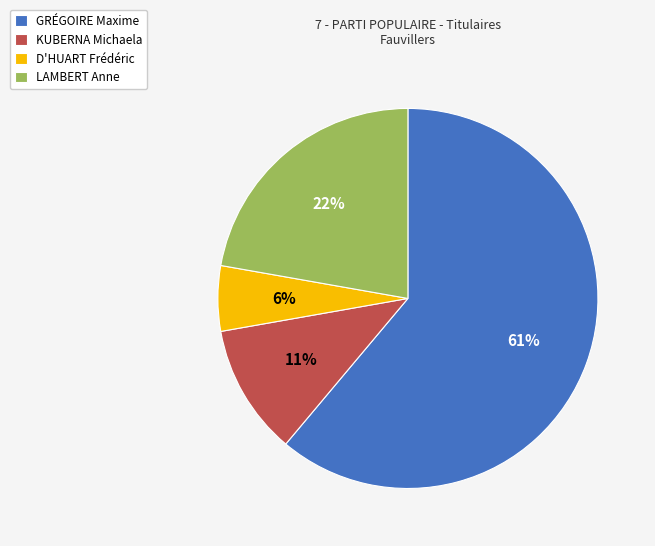

How many segments does this pie chart have?

4